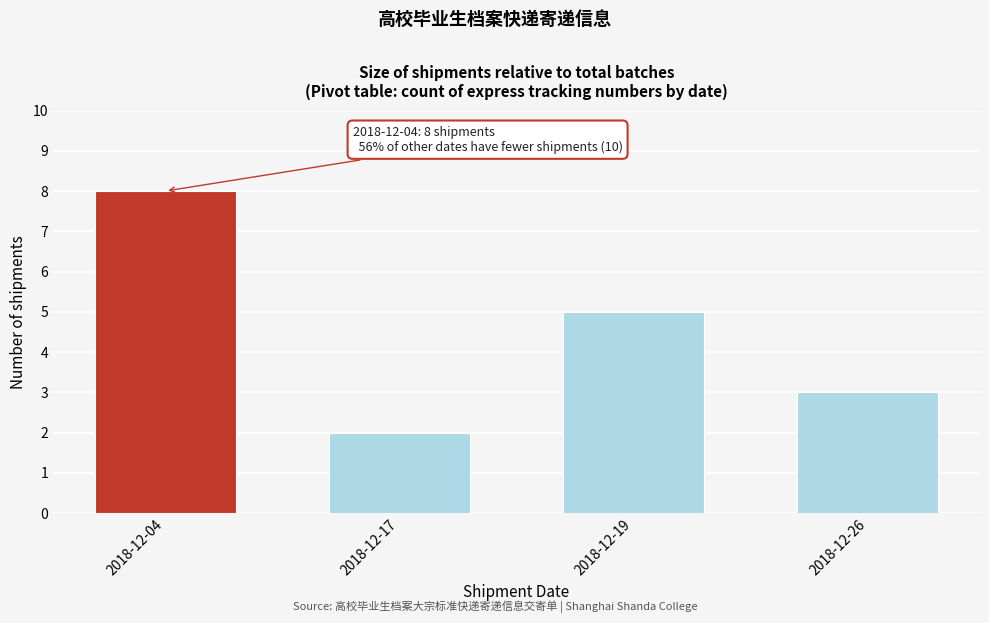

Reading left to right, extract all data points from this chart.

2018-12-04=8	2018-12-17=2	2018-12-19=5	2018-12-26=3